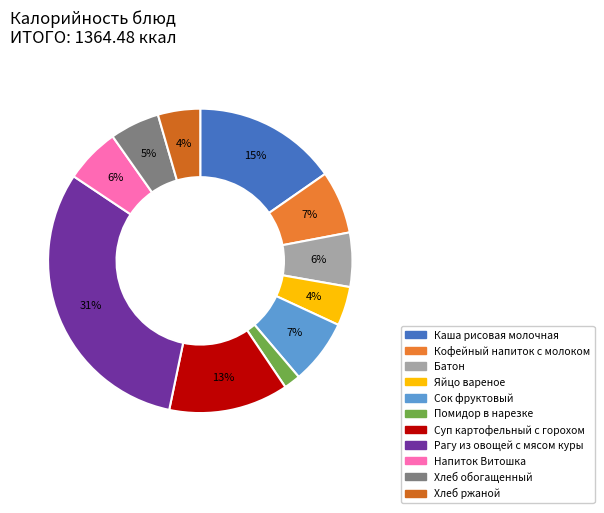

Which category has the smallest portion of the pie?

Помидор в нарезке